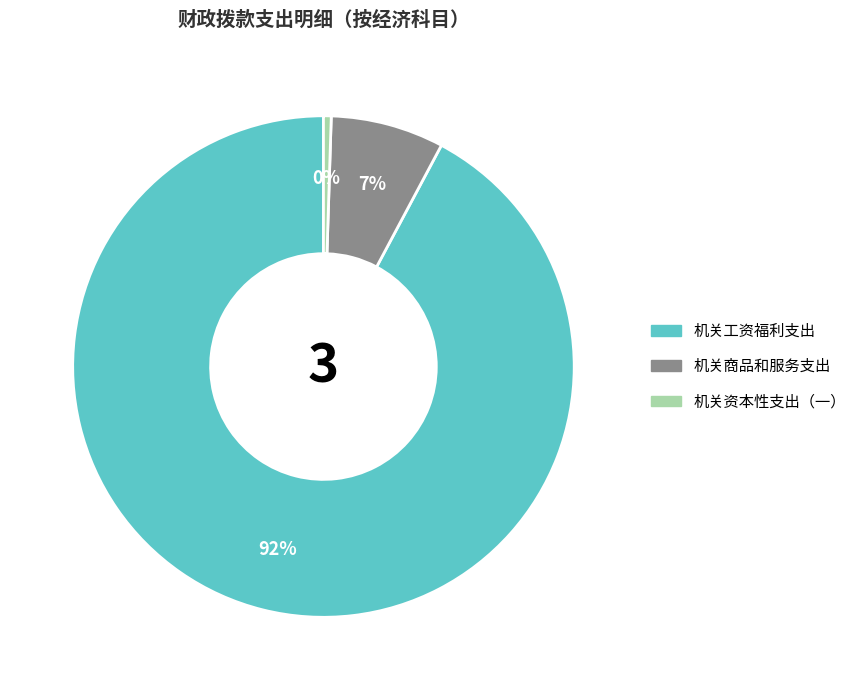

Which slice represents more than half of the pie?

机关工资福利支出